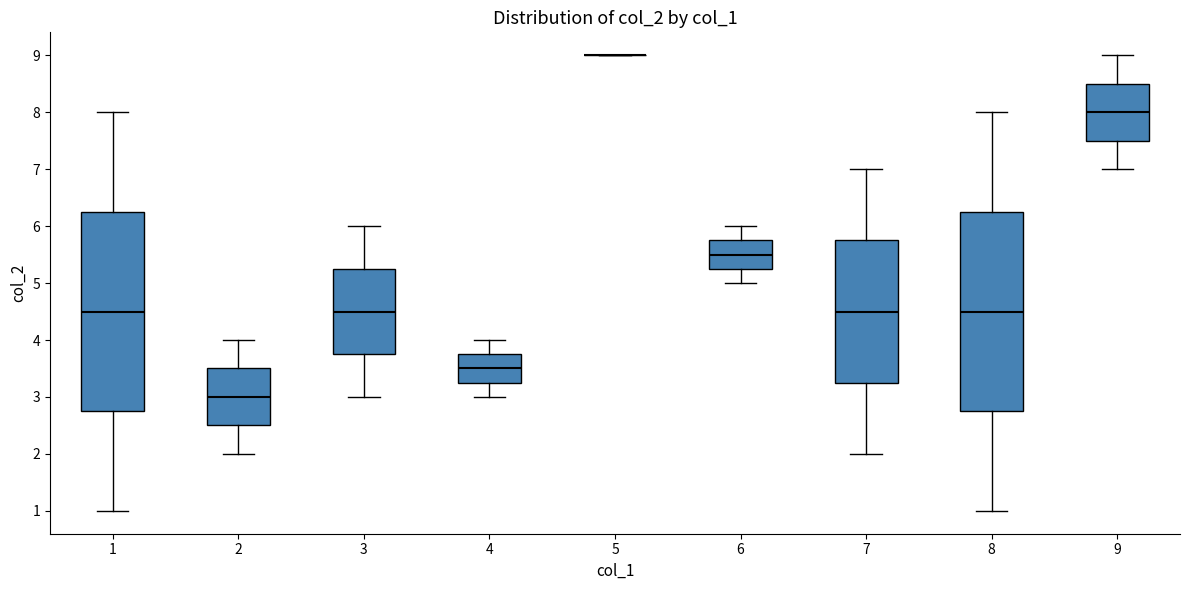

Reading left to right, read every box against the y-axis: the position of its median line, the range the box covers, and the ends of its whiskers. The values are not printed on the chart, so give them approximately, as read against the axis.

1: median 4.5, box 2.8 to 6.3, whiskers 1.0 to 8.0
2: median 3.0, box 2.5 to 3.5, whiskers 2.0 to 4.0
3: median 4.5, box 3.8 to 5.3, whiskers 3.0 to 6.0
4: median 3.5, box 3.3 to 3.8, whiskers 3.0 to 4.0
5: box collapsed to a line at 9.0, whiskers 9.0 to 9.0
6: median 5.5, box 5.3 to 5.8, whiskers 5.0 to 6.0
7: median 4.5, box 3.3 to 5.8, whiskers 2.0 to 7.0
8: median 4.5, box 2.8 to 6.3, whiskers 1.0 to 8.0
9: median 8.0, box 7.5 to 8.5, whiskers 7.0 to 9.0